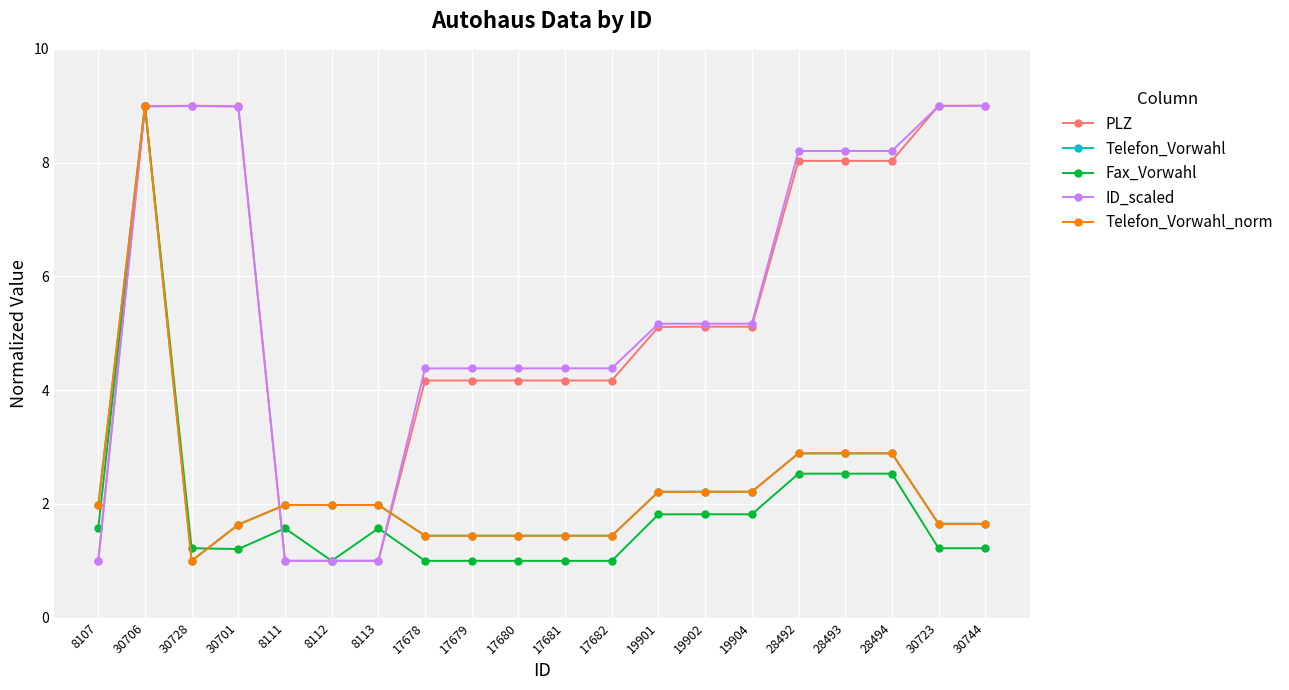

What is the average value of the ID_scaled series?

5.5